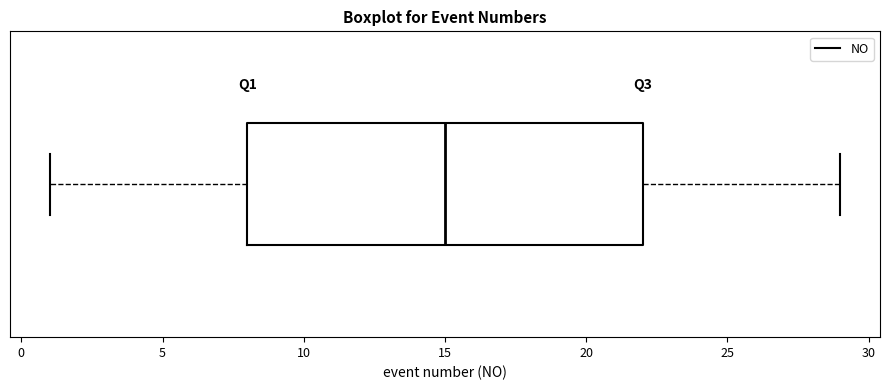

Transcribe this box plot: give where the median line is, the range the box spans, and where the two whiskers end, as read against the x-axis. The values are not printed on the chart, so give them approximately, as read against the axis.

median 15, box 8 to 22, whiskers 1 to 29